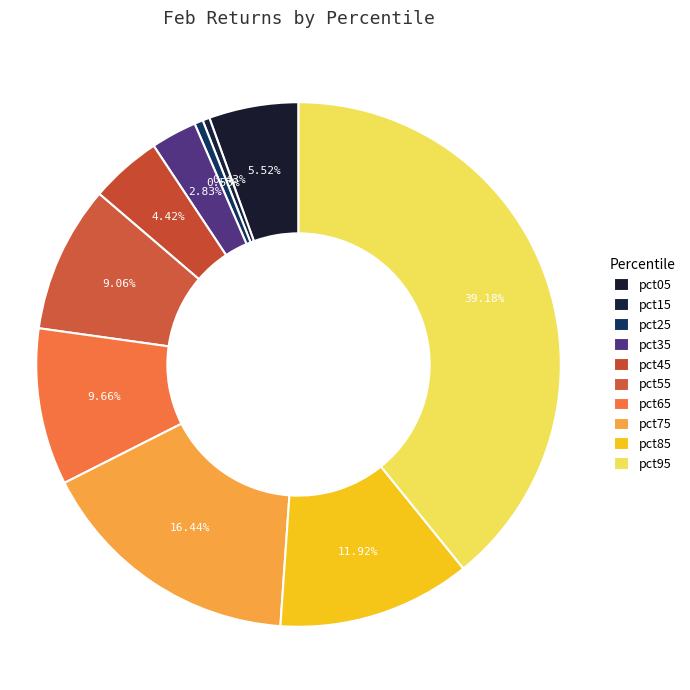

Count the number of slices in the pie.

10